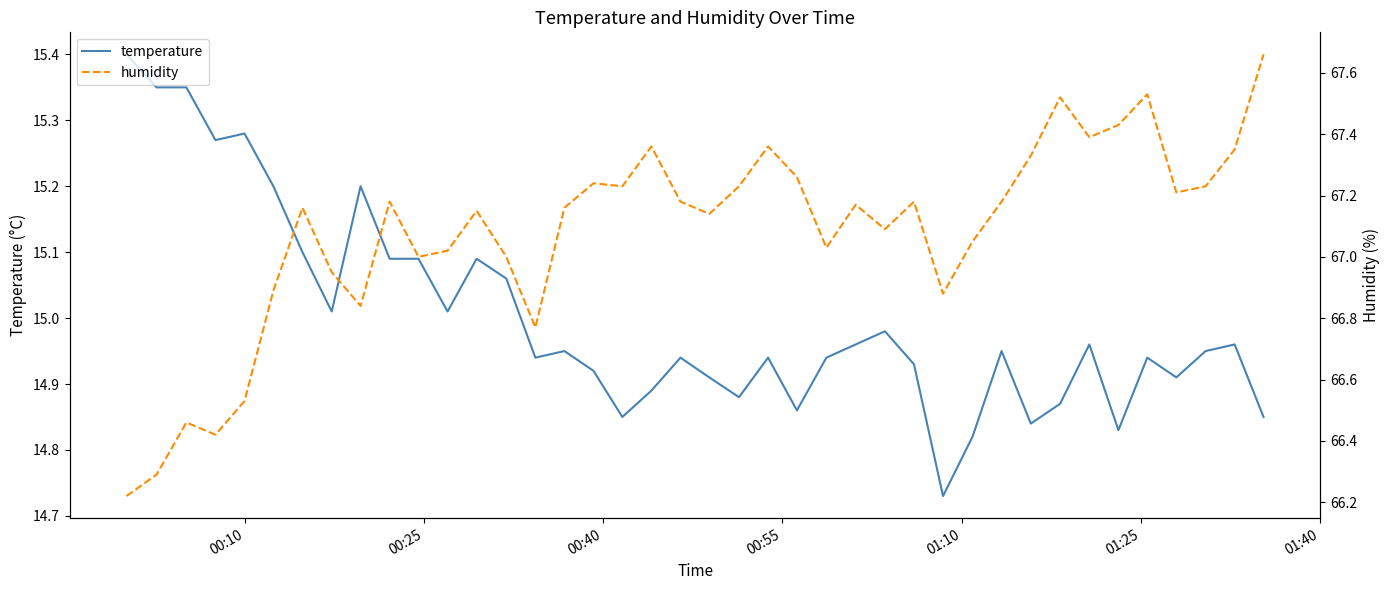

What is the highest value of the temperature series?

15.4